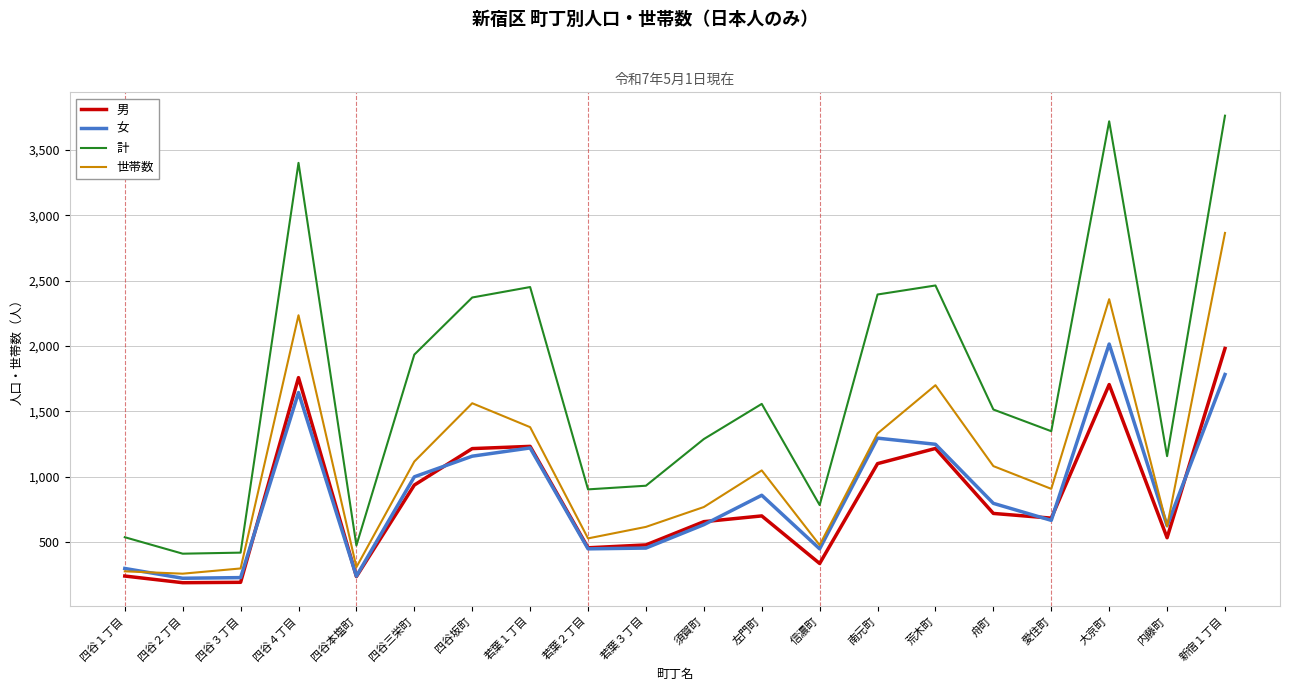

At 四谷４丁目, list the series in order from smallest to largest.

女, 男, 世帯数, 計